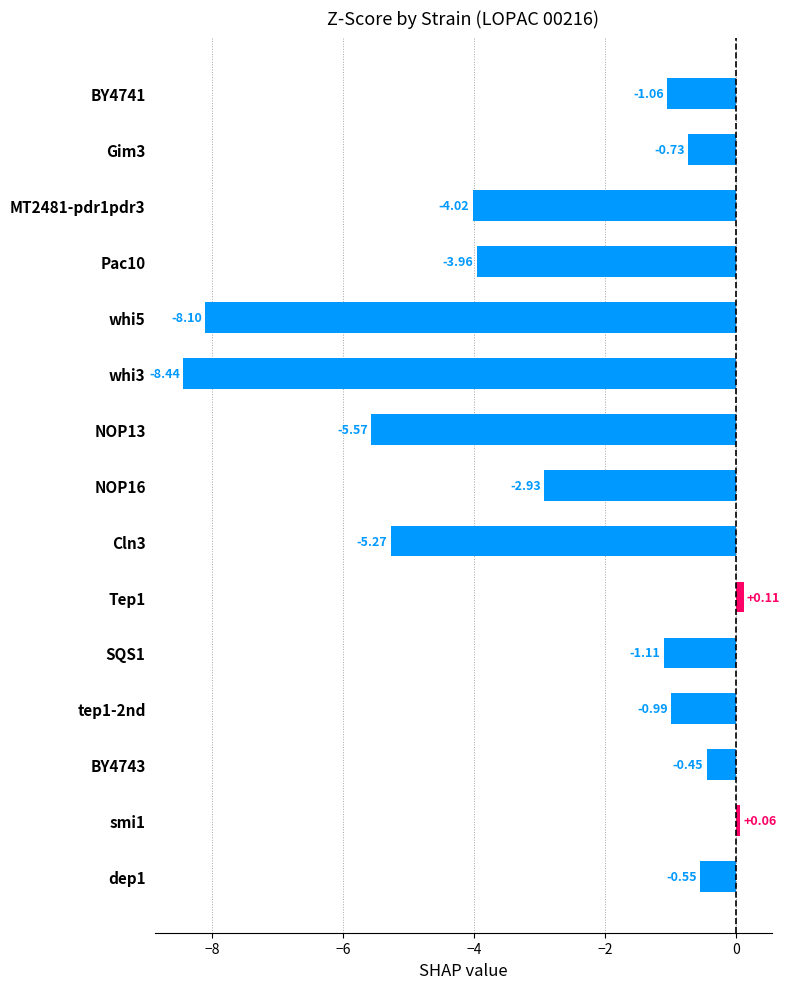

What is the difference between the maximum and second lowest values?

8.2